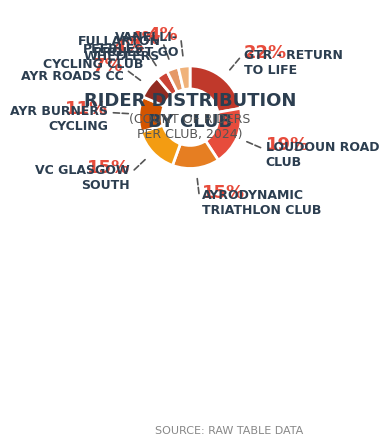

How many segments does this pie chart have?

9